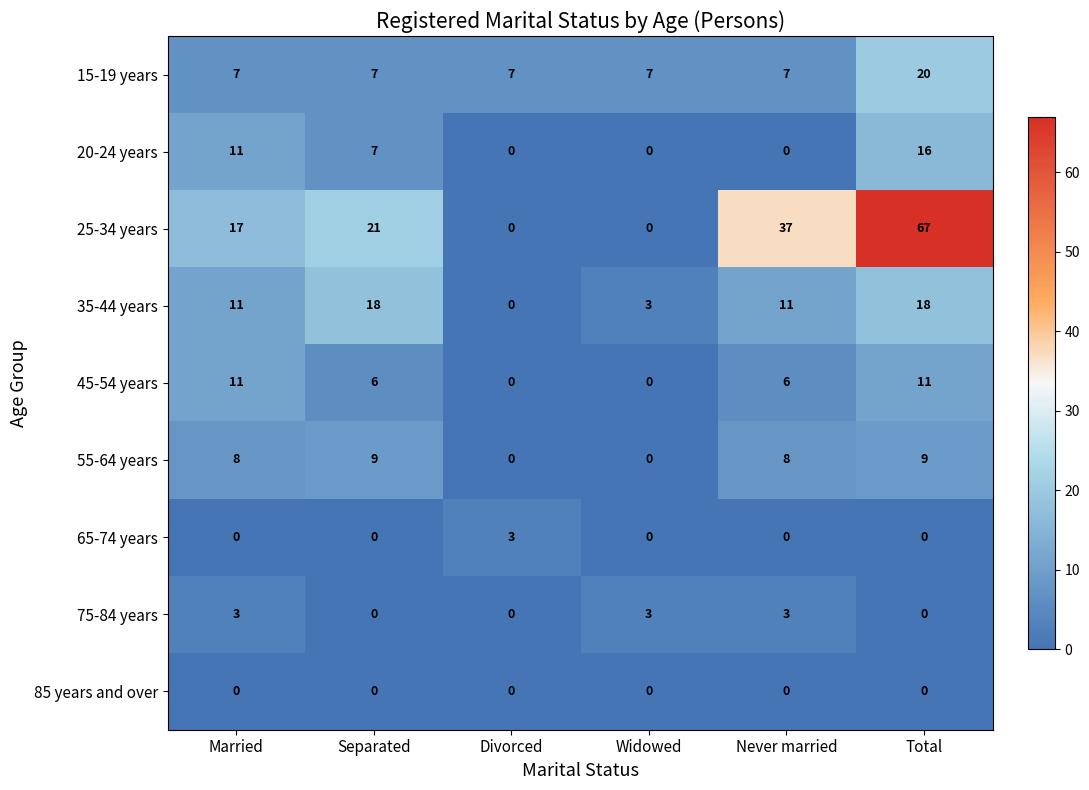

Is the value of 75-84 years at Married greater than the value of 85 years and over at Separated?

Yes